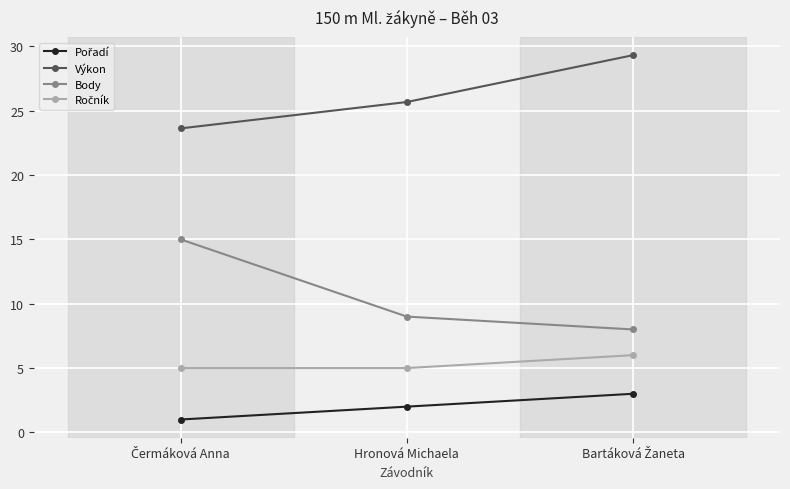

Count the number of data series in this chart.

4